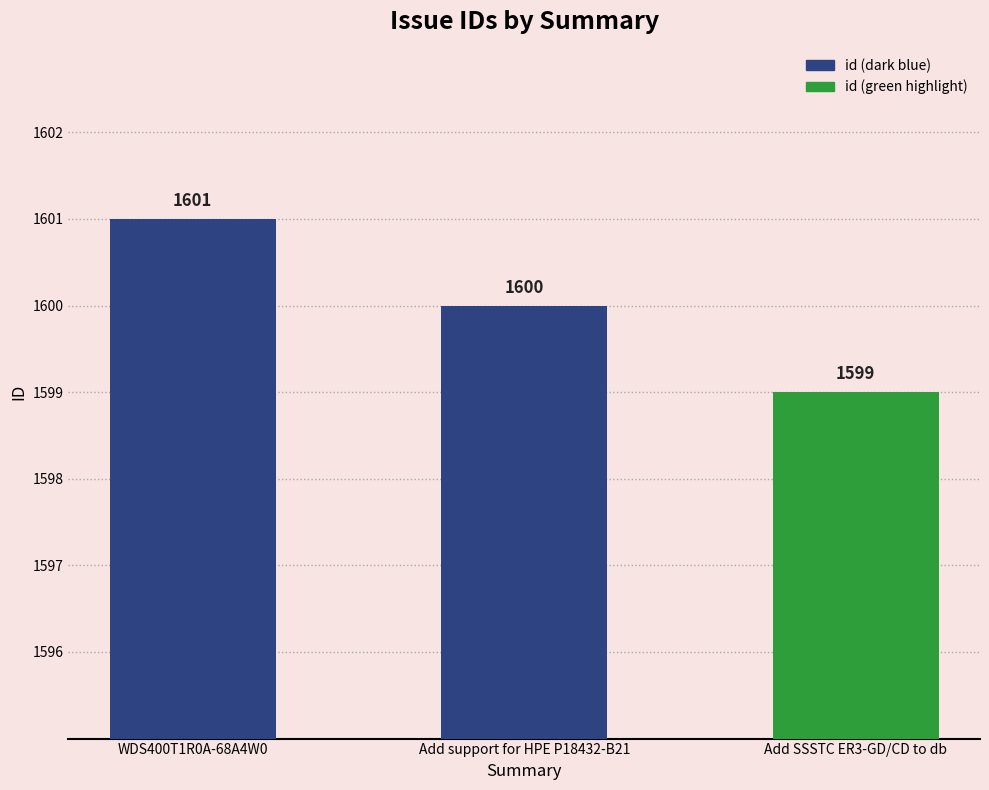

What value does the data have at Add support for HPE P18432-B21?

1600